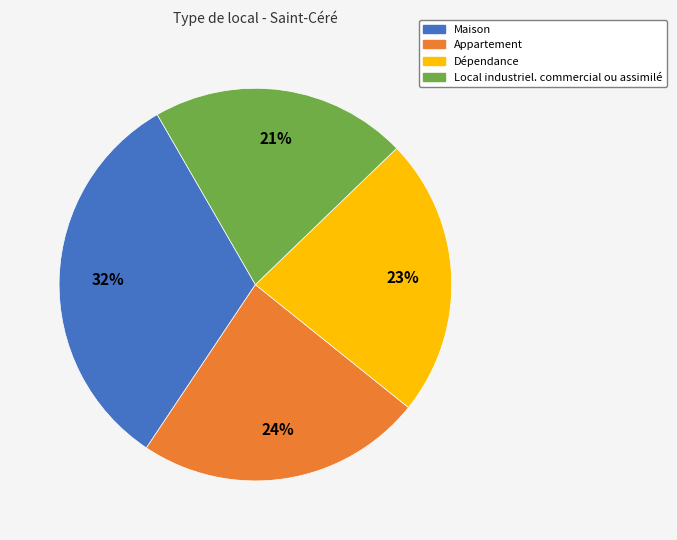

True or false: Appartement accounts for 12% of the total.

False